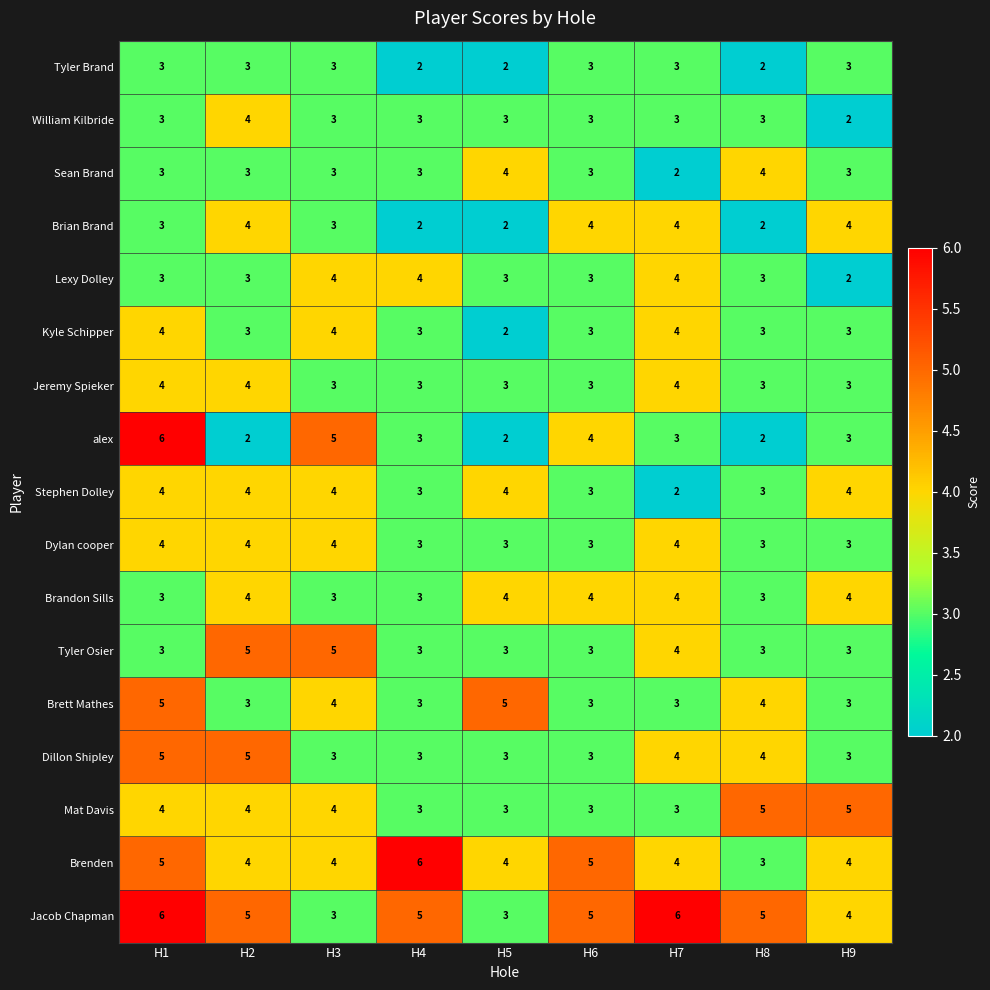

What is the average value of the Dillon Shipley series?

4